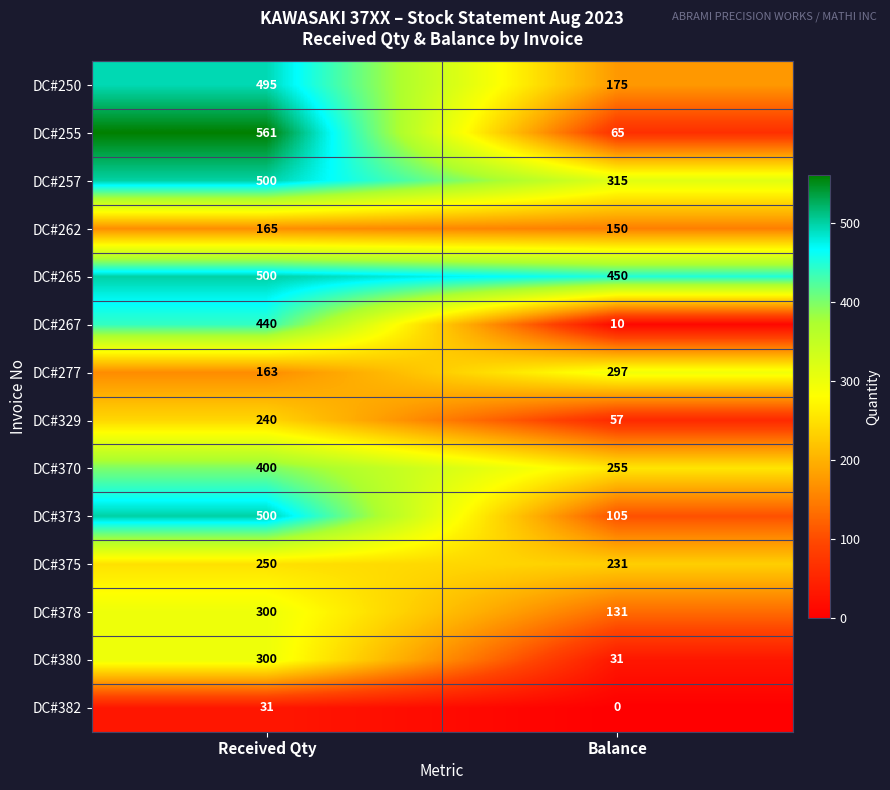

At how many categories does at least one series exceed 336?

2